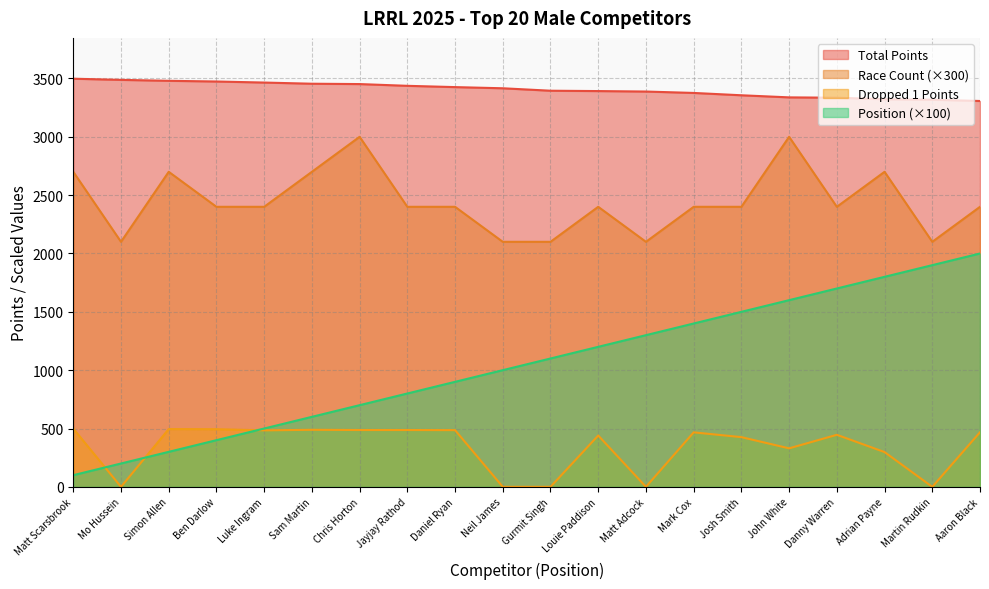

Is the value of Race Count at Ben Darlow greater than the value of Dropped 1 at Mo Hussein?

Yes